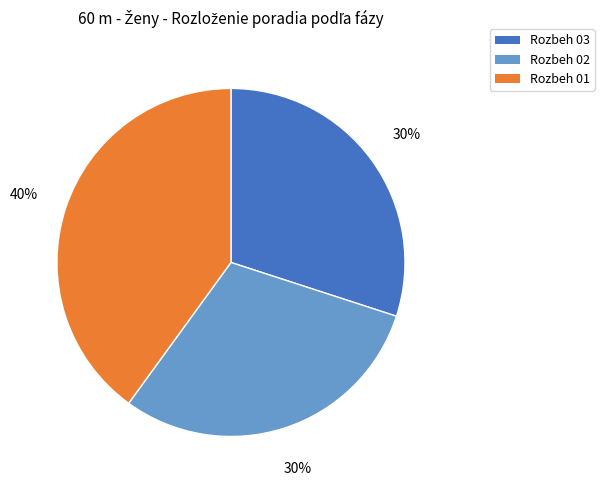

Which category has the biggest portion of the pie?

Rozbeh 01